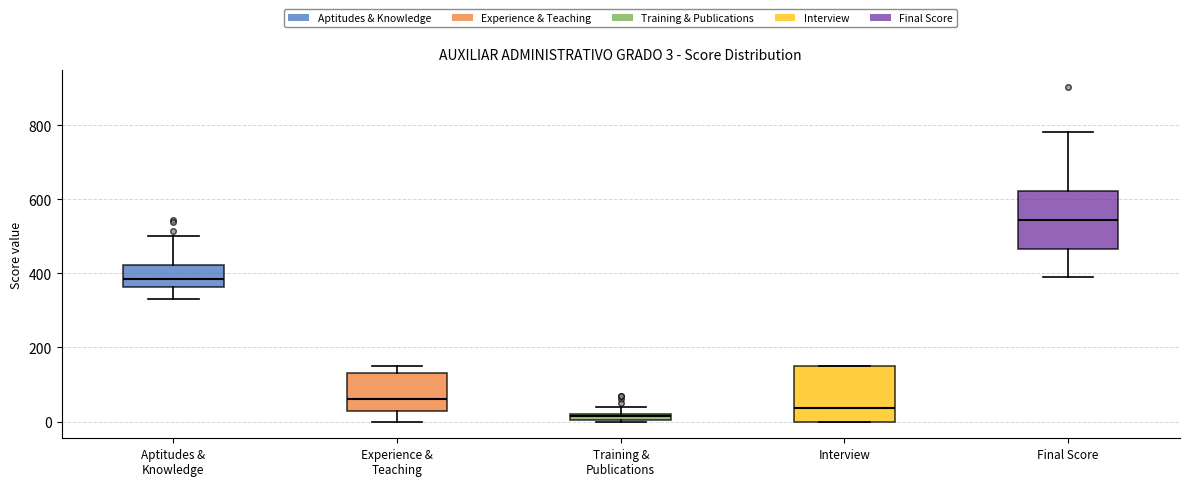

Which box's median line is the lowest?

Training & Publications